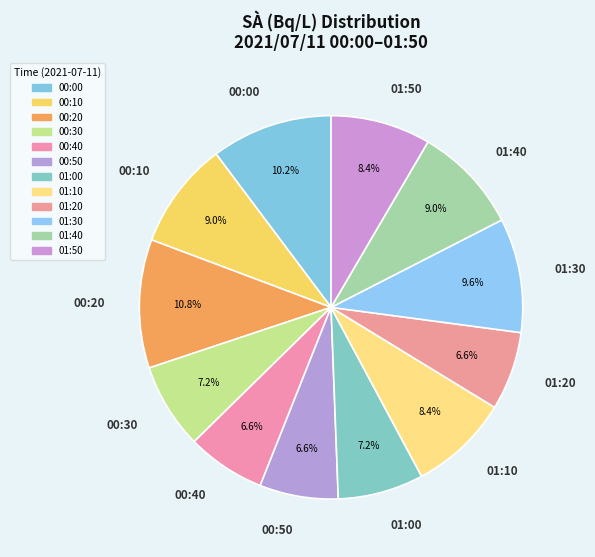

To the nearest percent, what is the difference between the 01:00 and 00:20 slice percentages?

4%